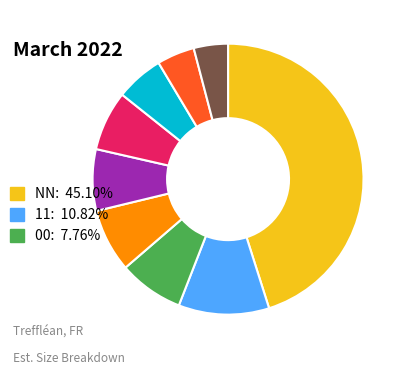

Does any single category account for the majority?

No